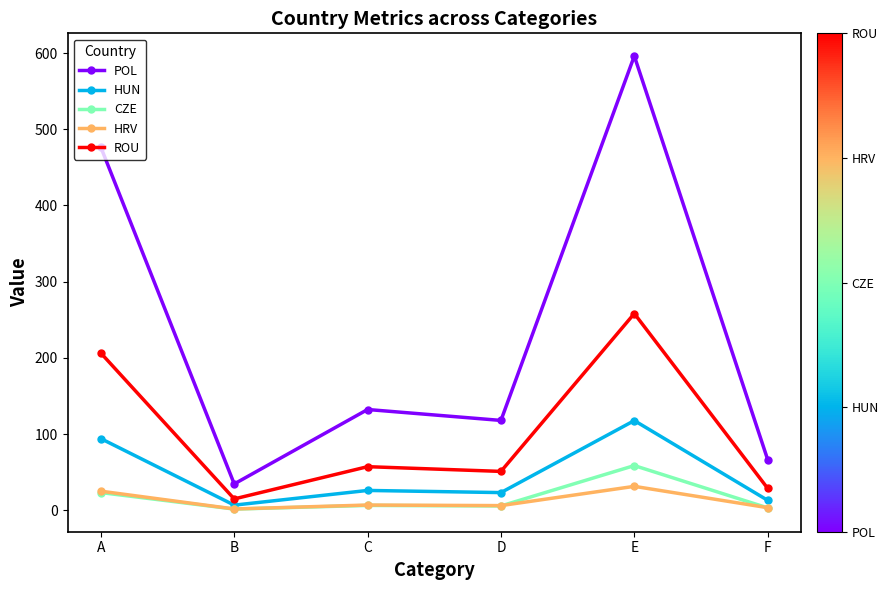

What is the value of the CZE point at the 1st from the left?

23.3